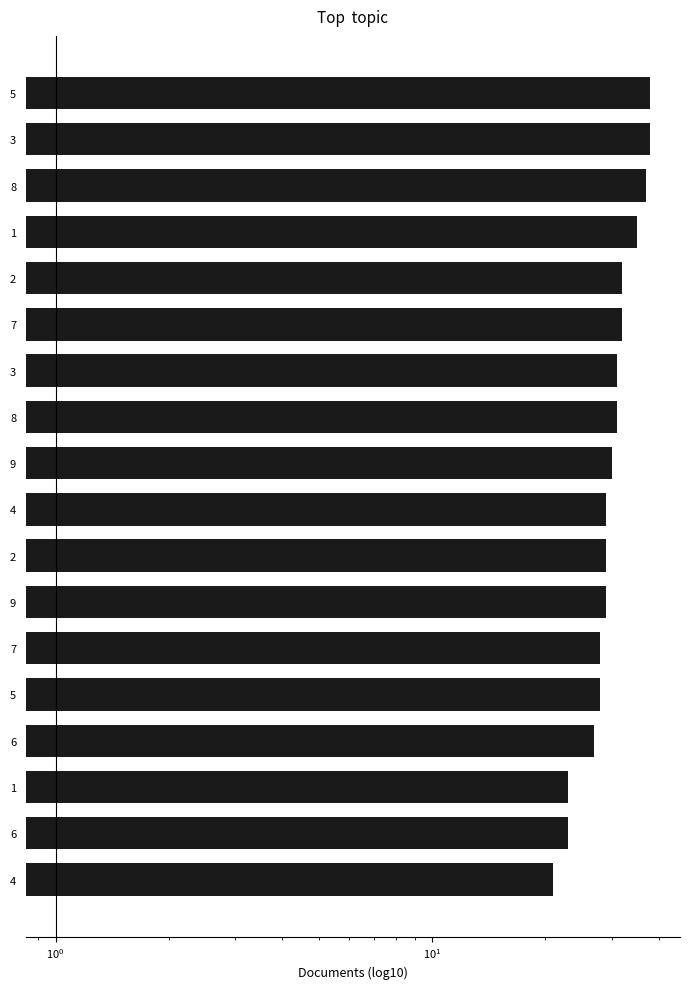

True or false: the data shows 29 at 4.

True